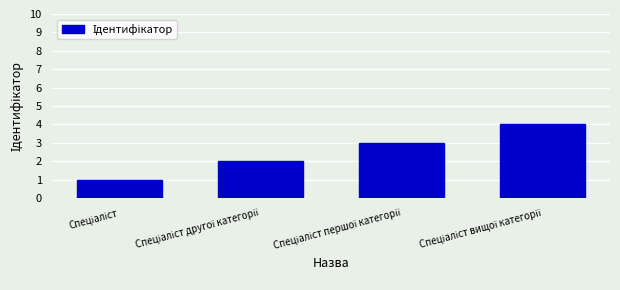

What is the maximum value shown in the chart?

4